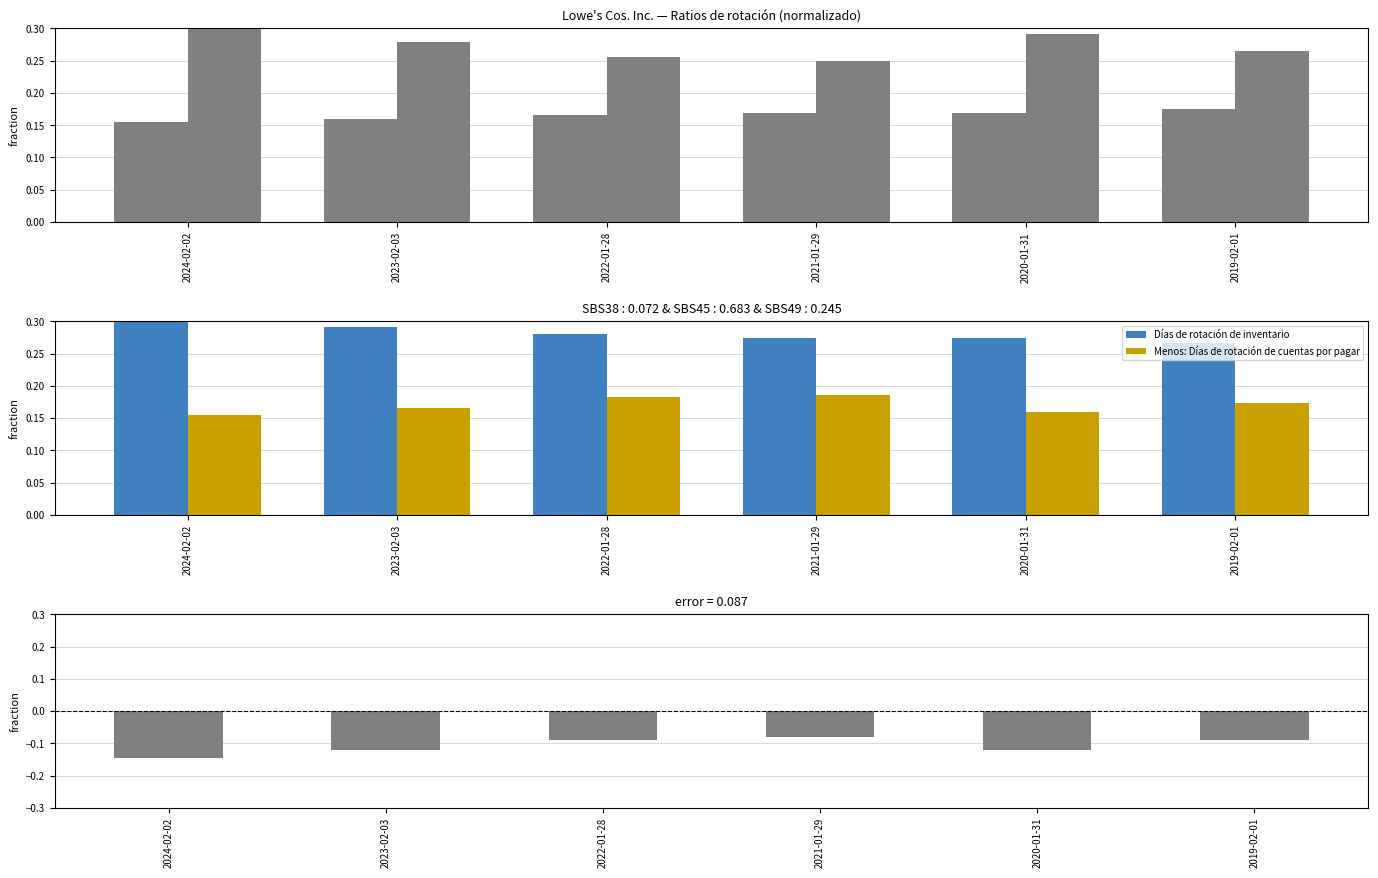

Reading right to left, what are all the values shown in this chart?

Ratio de rotación de inventario: 2019-02-01=0.2	2020-01-31=0.2	2021-01-29=0.2	2022-01-28=0.2	2023-02-03=0.2	2024-02-02=0.2
Ratio de rotación de cuentas por pagar: 2019-02-01=0.3	2020-01-31=0.3	2021-01-29=0.3	2022-01-28=0.3	2023-02-03=0.3	2024-02-02=0.3
Días de rotación de inventario: 2019-02-01=0.3	2020-01-31=0.3	2021-01-29=0.3	2022-01-28=0.3	2023-02-03=0.3	2024-02-02=0.3
Menos: Días de rotación de cuentas por pagar: 2019-02-01=0.2	2020-01-31=0.2	2021-01-29=0.2	2022-01-28=0.2	2023-02-03=0.2	2024-02-02=0.2
error: 2019-02-01=-0.1	2020-01-31=-0.1	2021-01-29=-0.1	2022-01-28=-0.1	2023-02-03=-0.1	2024-02-02=-0.1